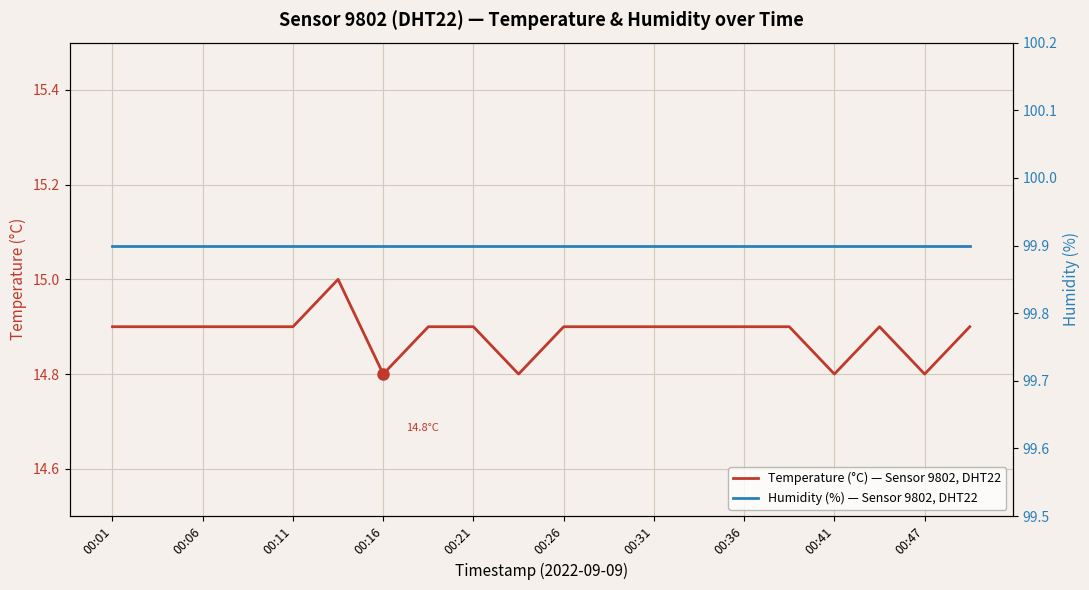

Which series has the largest range (max minus min)?

Temperature (°C), Sensor 9802, DHT22, loc 4940